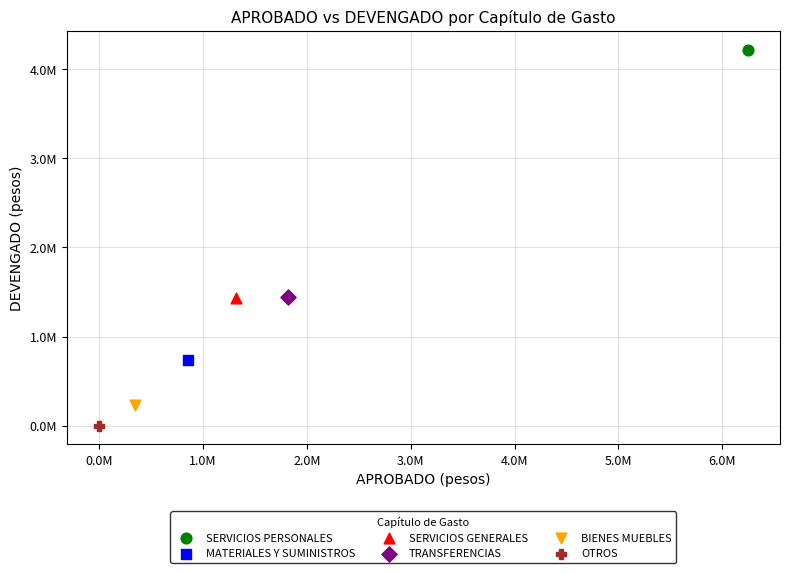

What are all the series names shown in the legend?

SERVICIOS PERSONALES, MATERIALES Y SUMINISTROS, SERVICIOS GENERALES, TRANSFERENCIAS, BIENES MUEBLES, OTROS